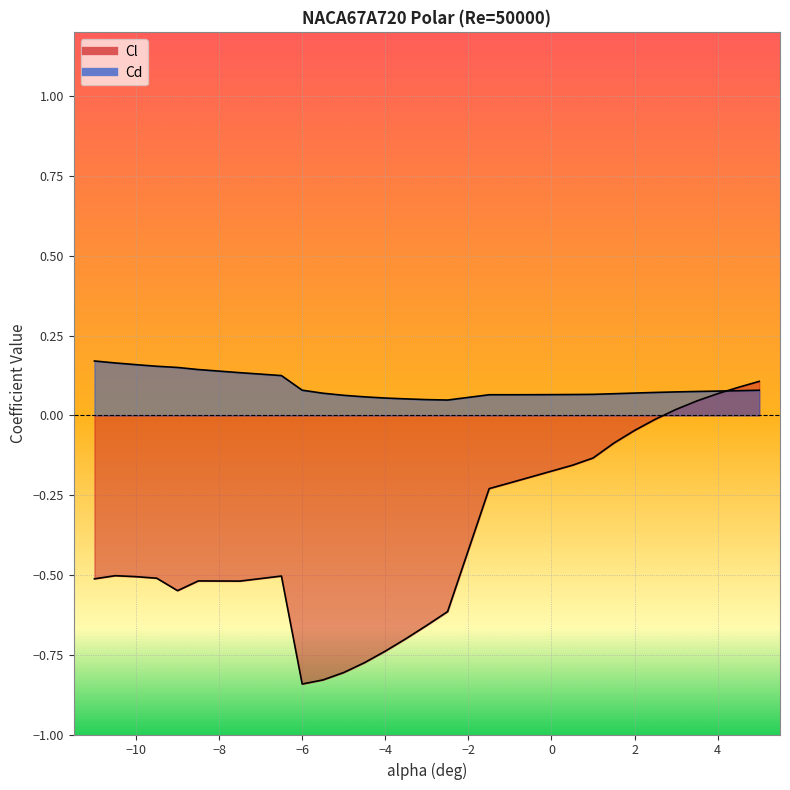

Between -6 and 1, which series saw the biggest shift?

Cl